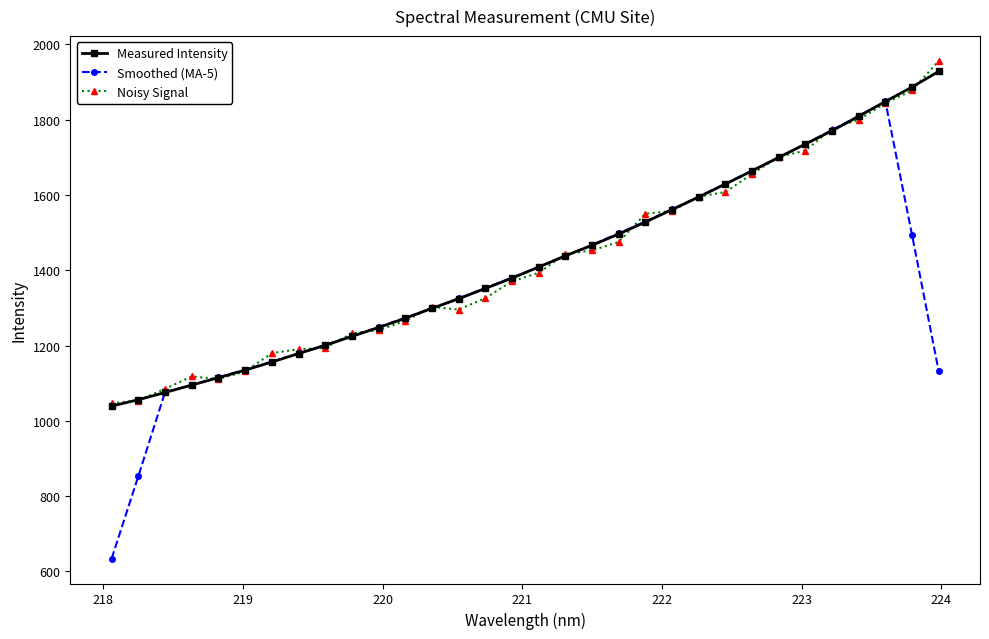

What is the difference between the second highest and second lowest values in the Measured Intensity series?

830.4